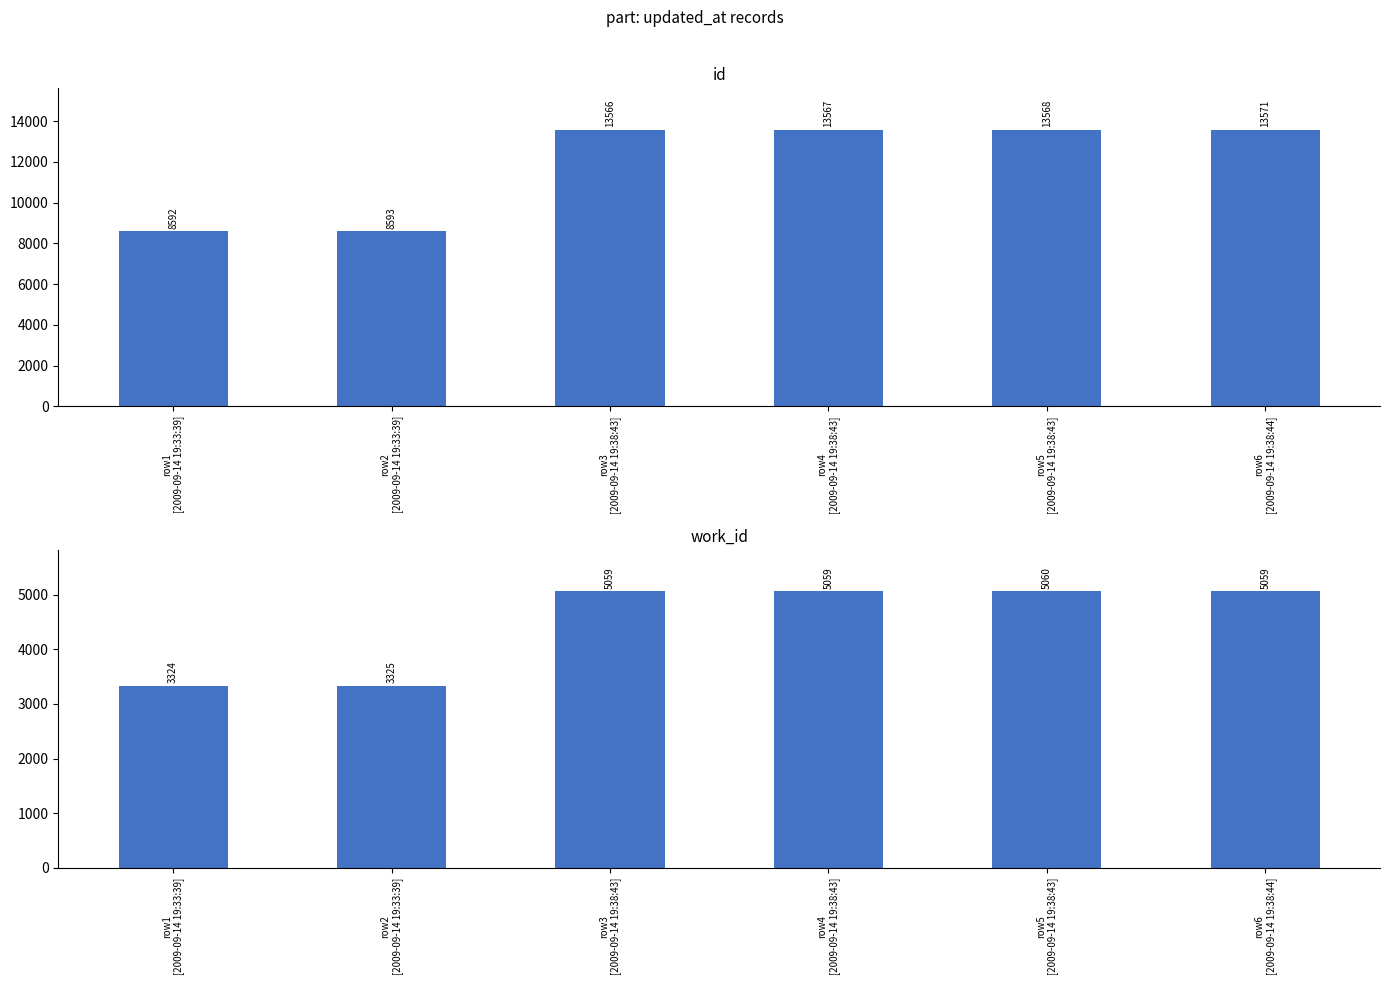

True or false: work_id has a value of 1695 at row3
[2009-09-14 19:38:43].

False